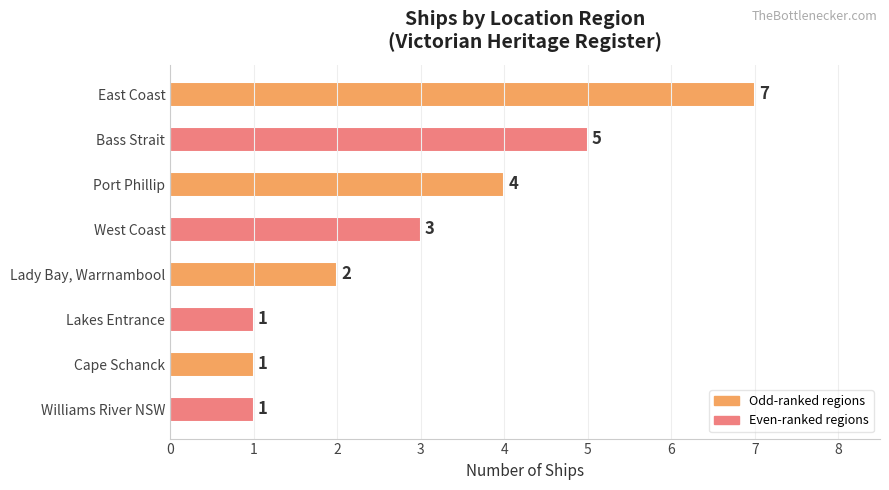

Count the number of data series in this chart.

1